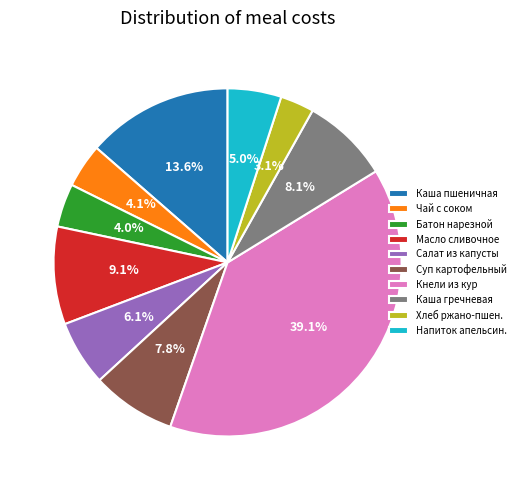

How many segments does this pie chart have?

10